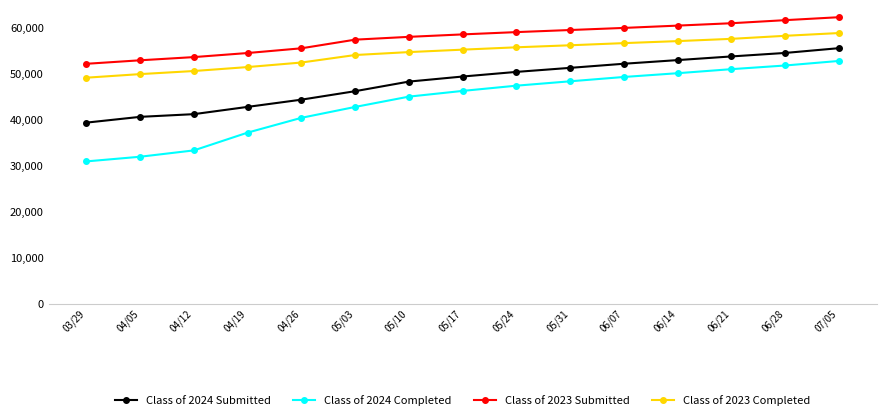

True or false: Class of 2024 Submitted has a value of 20712 at 04/26.

False